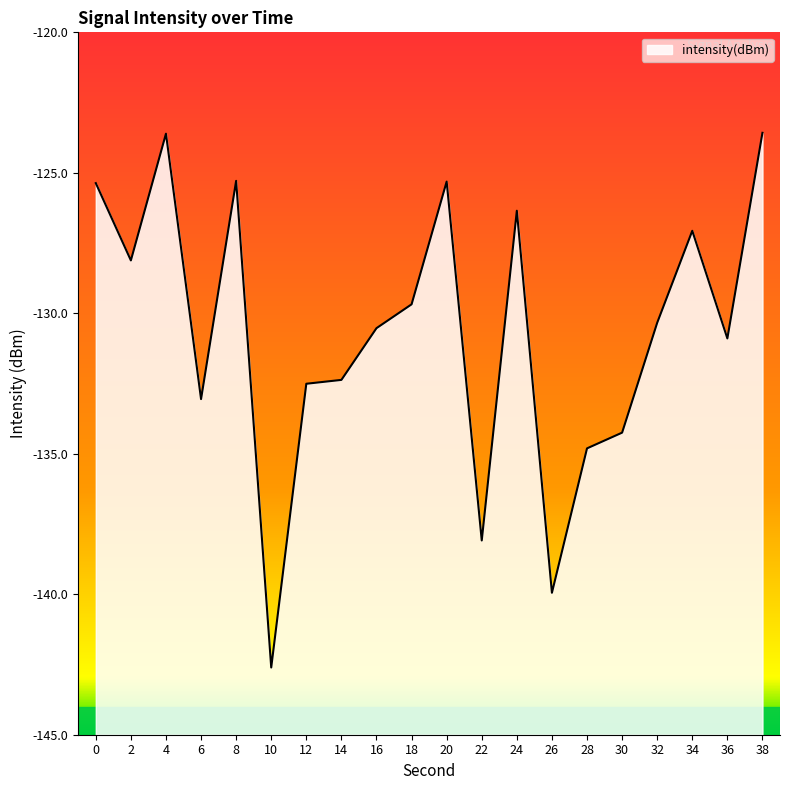

Rank the categories by value from highest to lowest.

38, 4, 8, 20, 0, 24, 34, 2, 18, 32, 16, 36, 14, 12, 6, 30, 28, 22, 26, 10